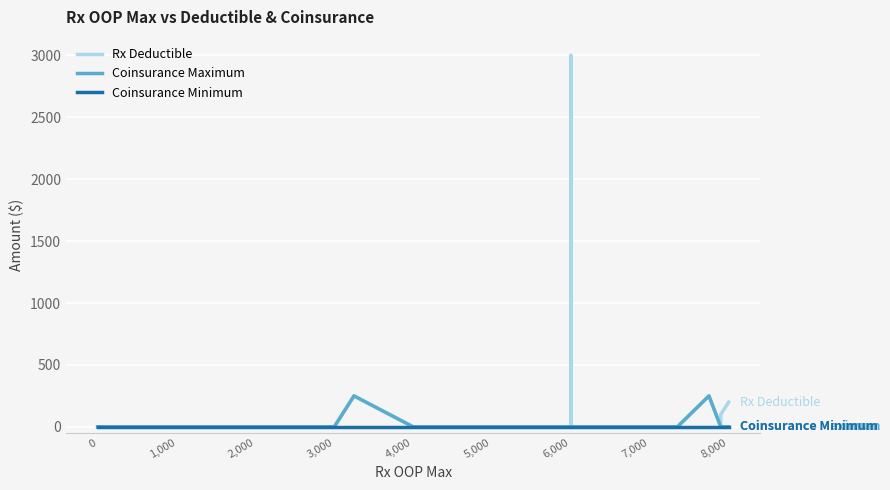

Is the value of Coinsurance Minimum at 6,000 greater than the value of Coinsurance Maximum at 6,000?

No